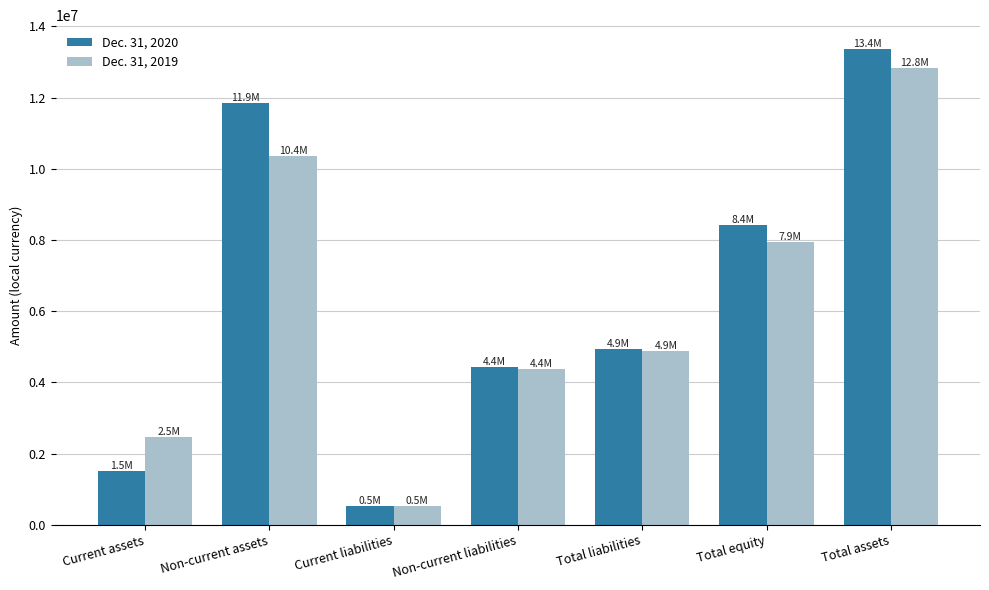

Which series has the largest total across all categories?

Dec. 31, 2020